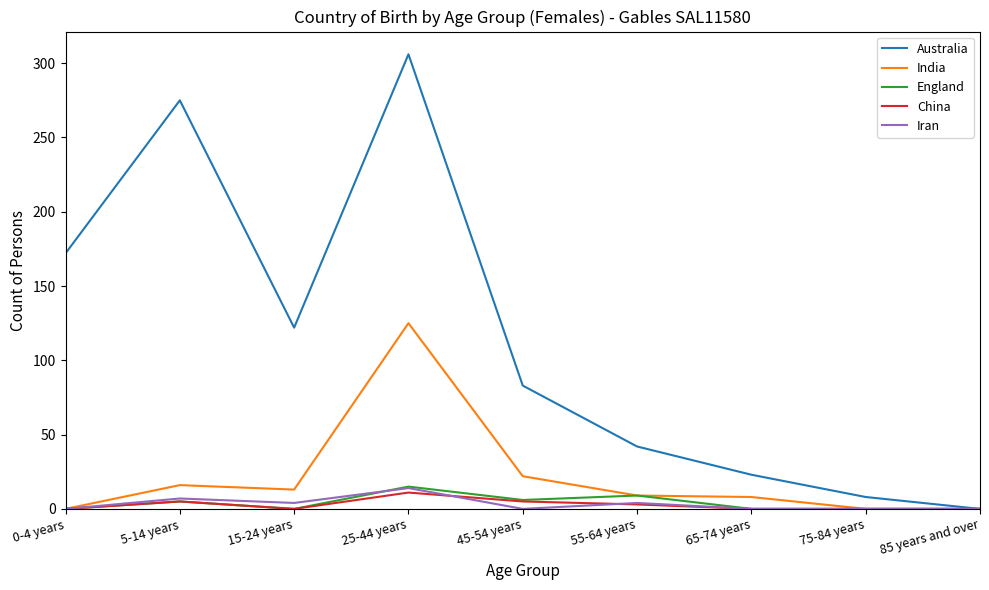

Which series has the widest spread of values?

Australia